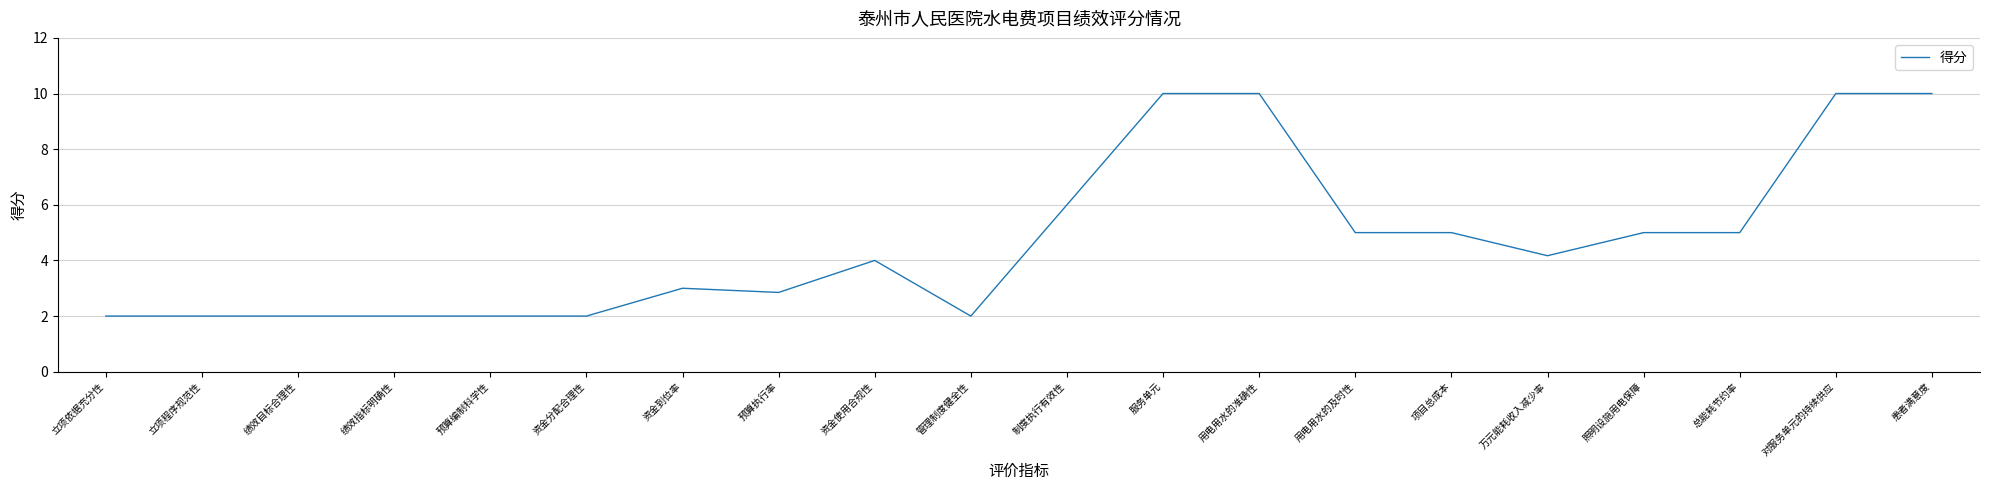

What is the change in value from 管理制度健全性 to 项目总成本?

+3.0